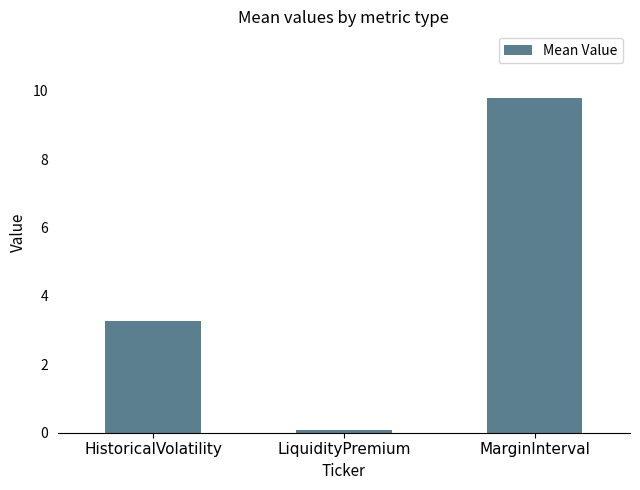

Reading left to right, transcribe all the data shown in this chart.

3.3	0.1	9.8